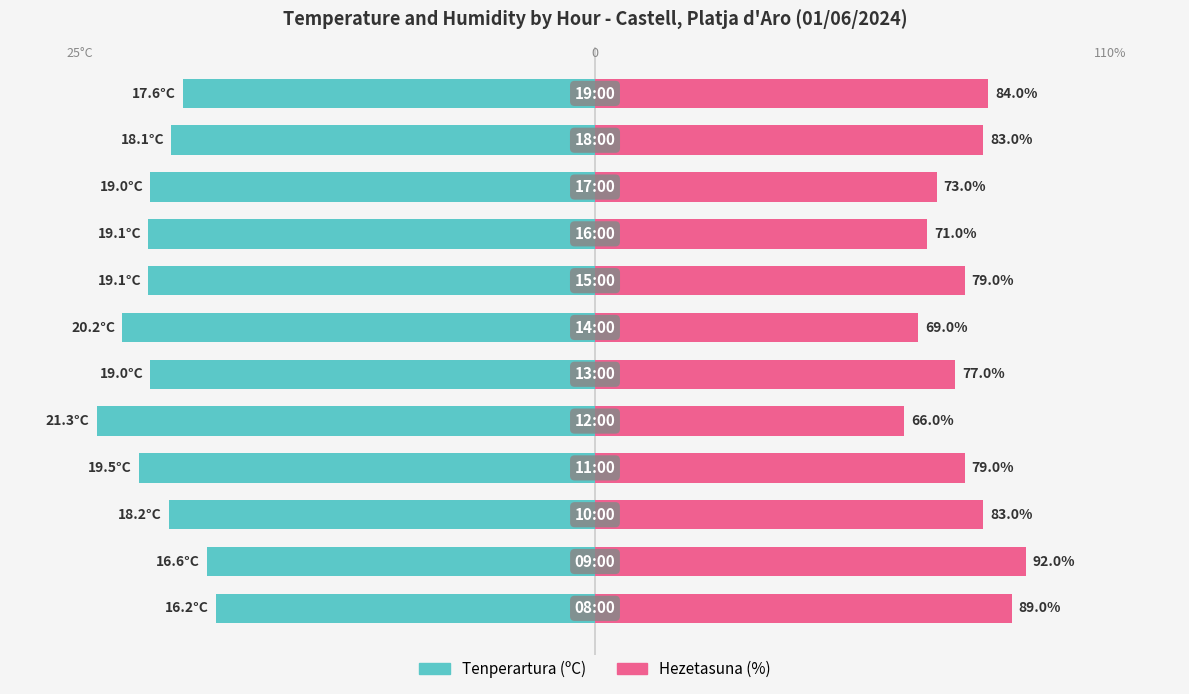

How many categories are shown in the chart?

12